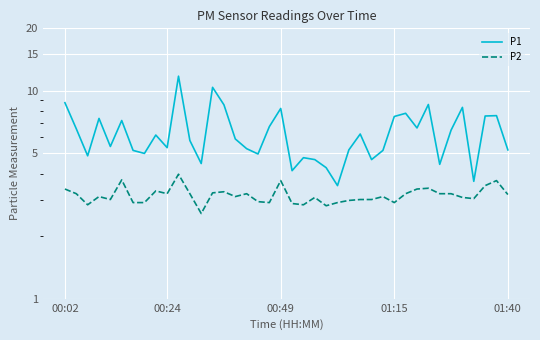

Rank the categories by P2 value from highest to lowest.

10, 5, 19, 38, 37, 32, 00:02, 31, 8, 14, 13, 00:24, 9, 11, 16, 30, 33, 34, 39, 01:15, 15, 28, 22, 35, 36, 01:40, 26, 27, 25, 17, 6, 7, 18, 24, 29, 20, 00:49, 21, 23, 12